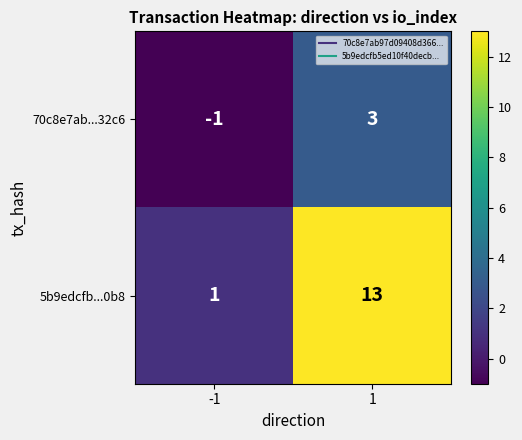

What is the maximum value shown in the chart?

13